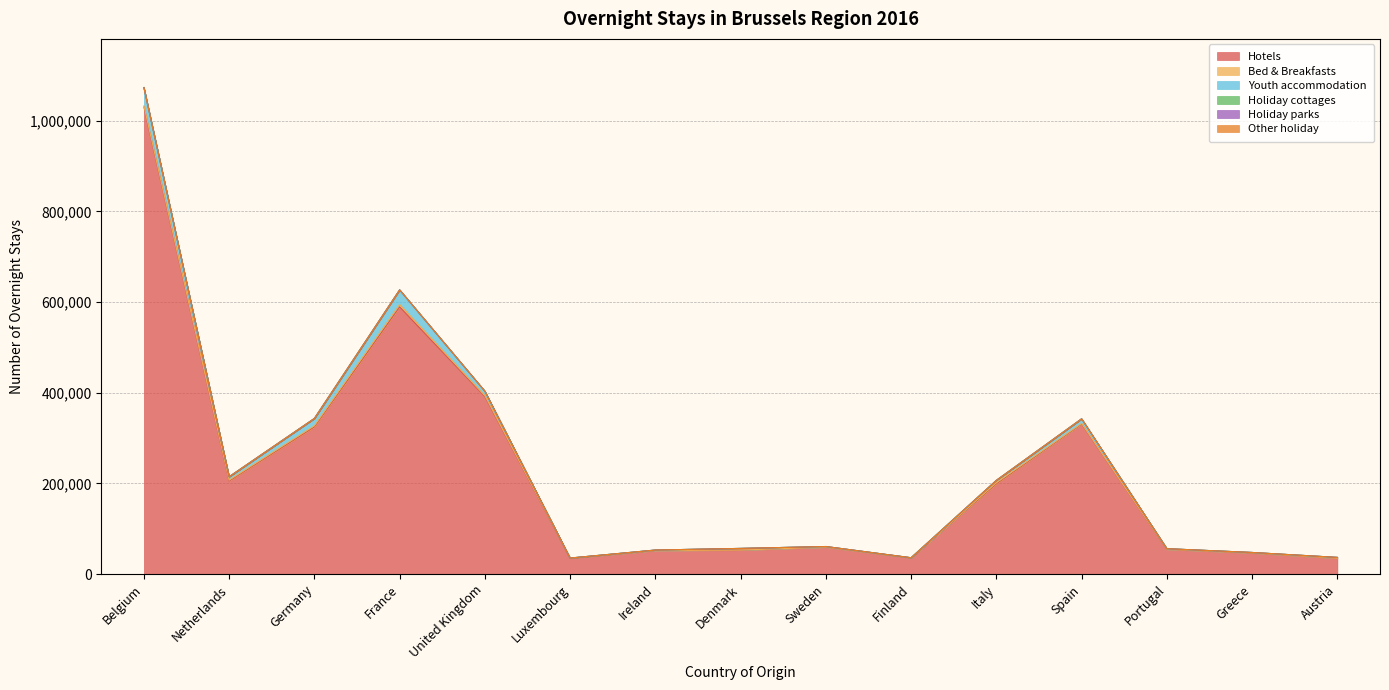

What is the average value of the Youth accommodation series?

8818